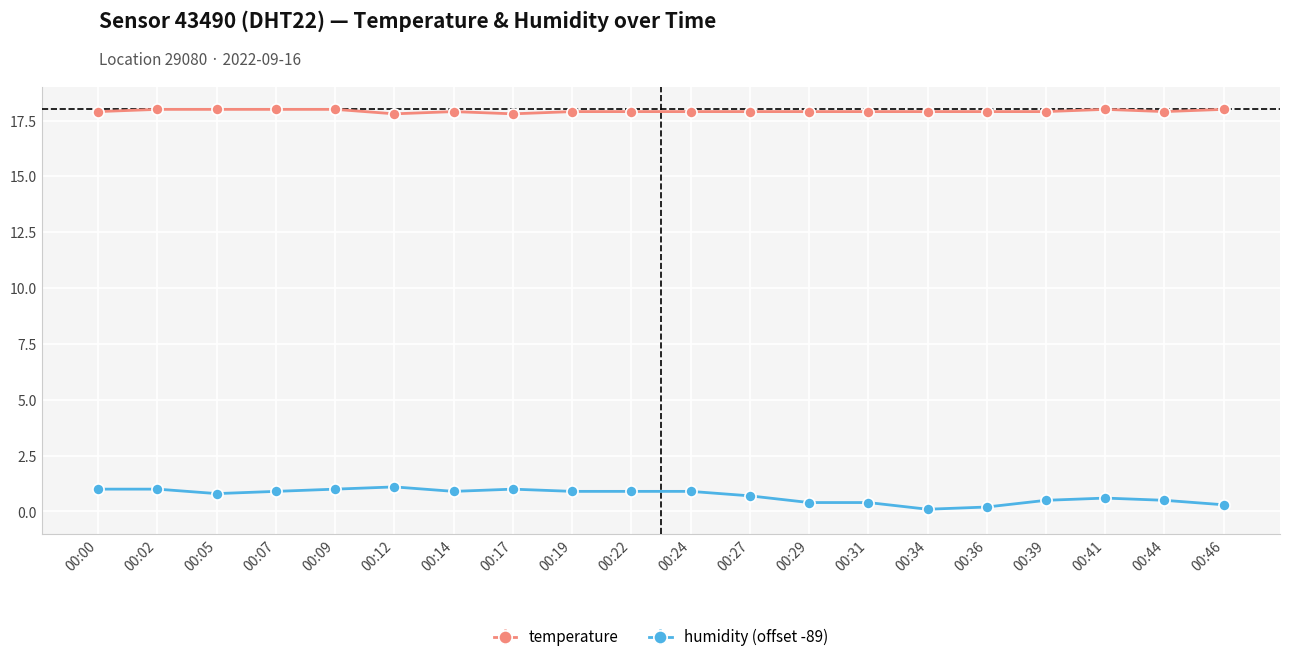

What is the difference between the maximum and second lowest values in the humidity (offset -89) series?

0.9